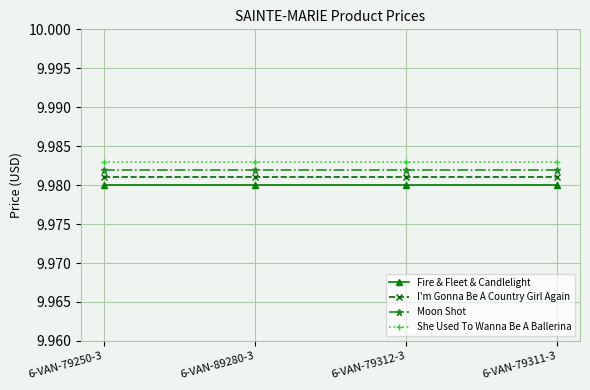

True or false: Moon Shot has more than 1 points higher than both neighbors.

False